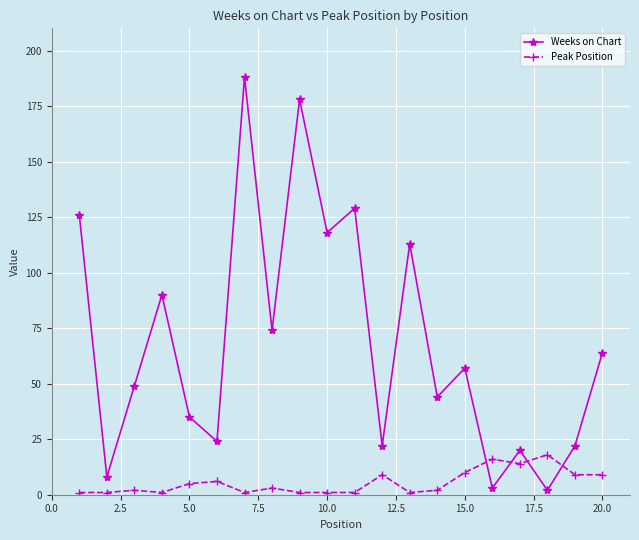

Which series ends up on top after the final intersection of Weeks on Chart and Peak Position?

Weeks on Chart